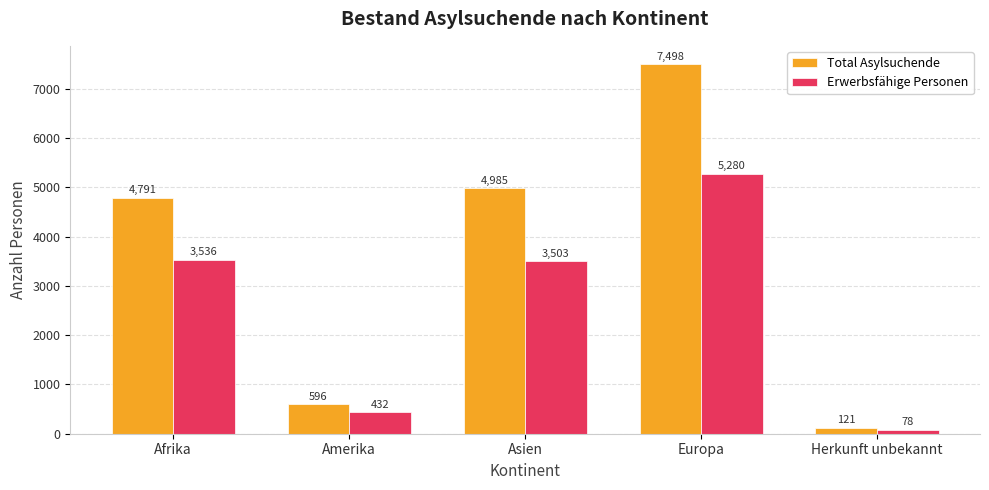

What is the difference between the Total Asylsuchende values at Afrika and Europa?

2707